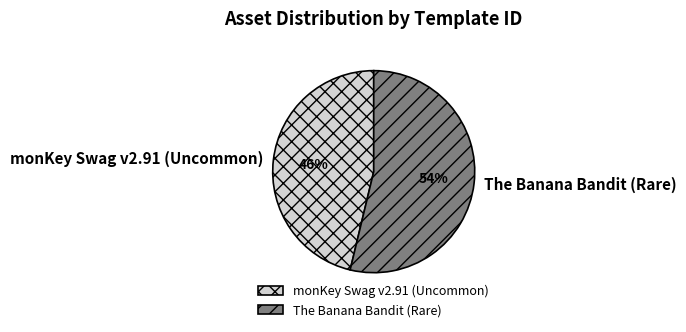

True or false: monKey Swag v2.91 (Uncommon) accounts for 57% of the total.

False